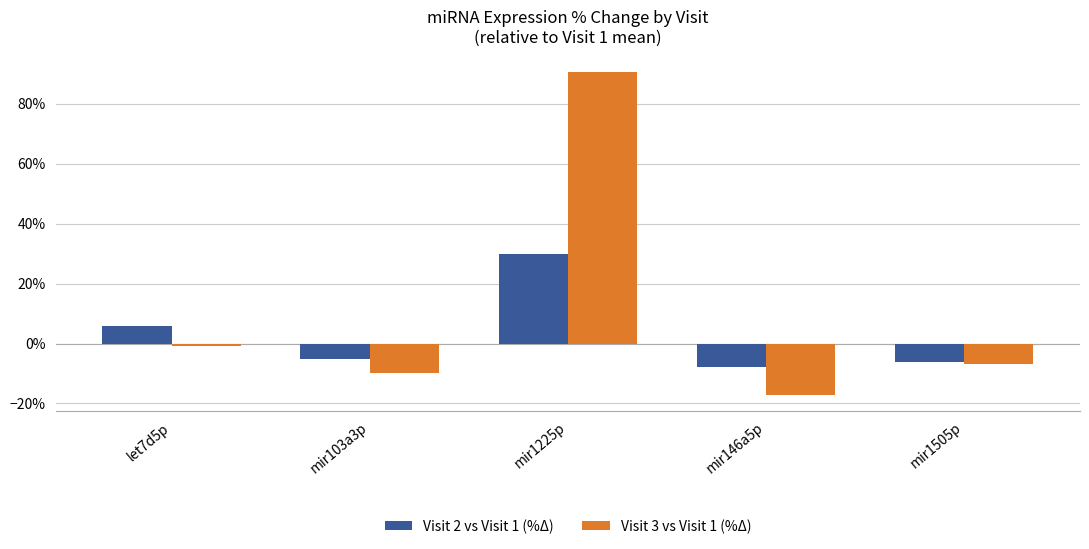

Rank the series at mir146a5p from lowest to highest value.

Visit 3 vs Visit 1 (%Δ), Visit 2 vs Visit 1 (%Δ)